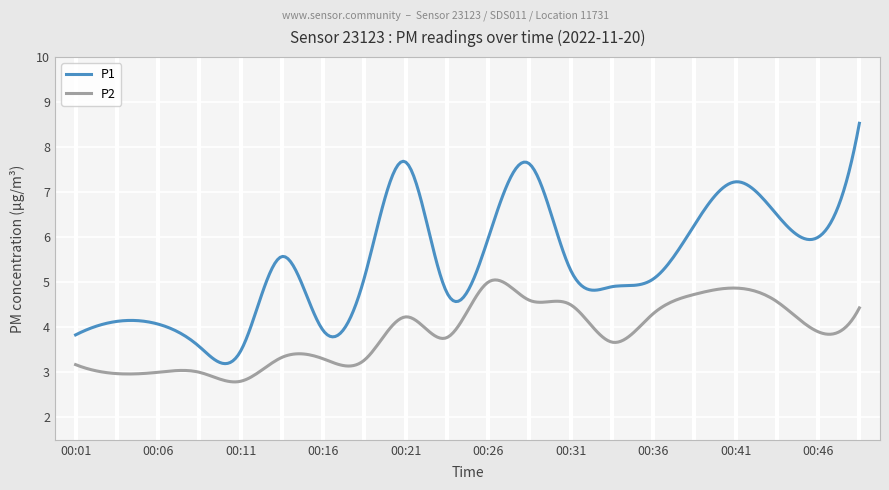

Which series has the widest spread of values?

P1